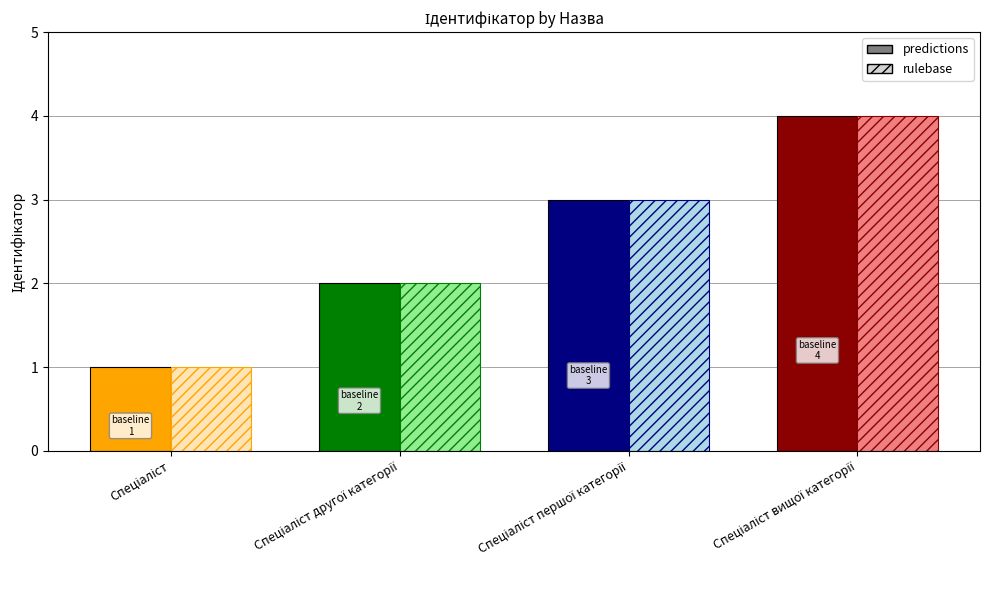

Is the value of predictions at Спеціаліст вищої категорії greater than the value of rulebase at Спеціаліст другої категорії?

Yes